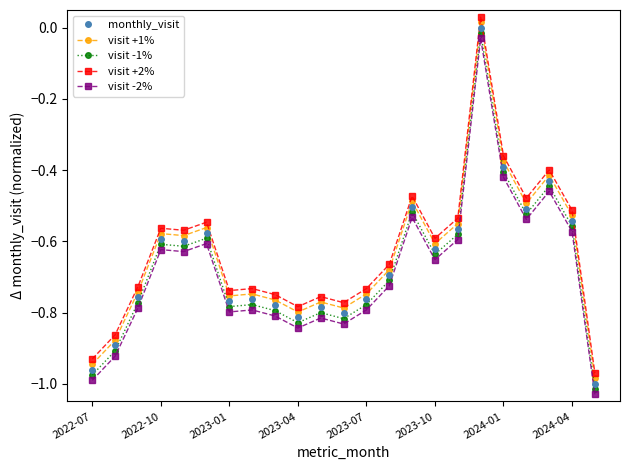

What is the difference between the maximum and minimum values in the visit -1% series?

1.0